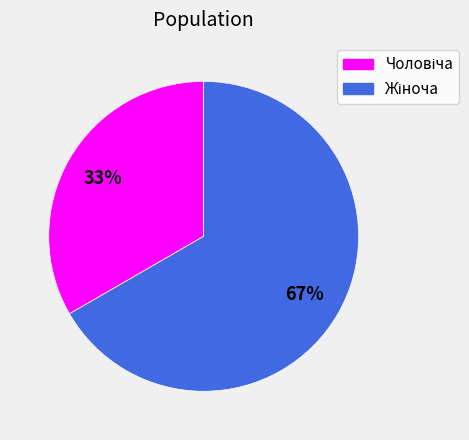

Does any single category account for the majority?

Yes